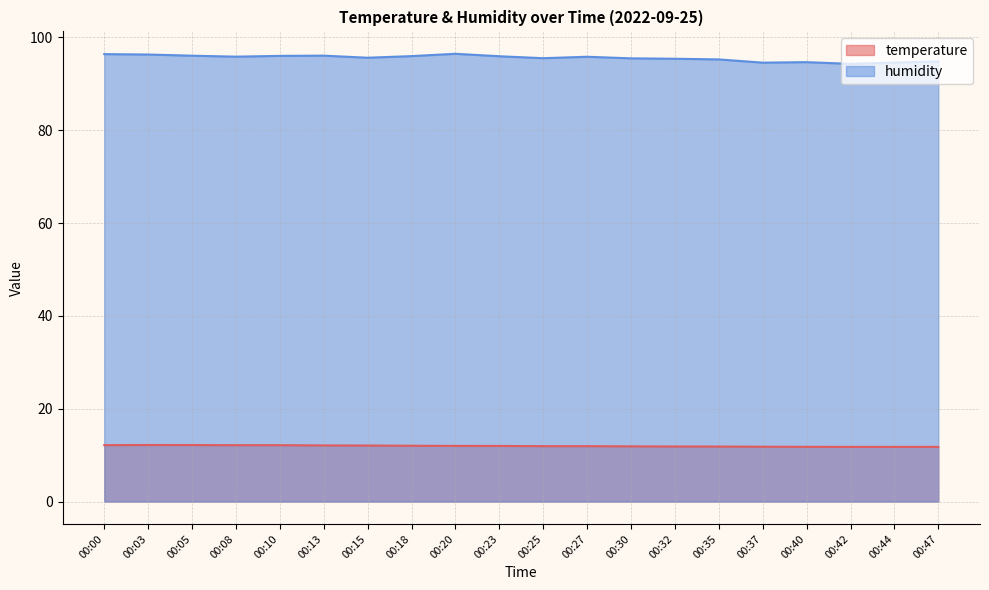

True or false: humidity has more than 2 interior local peaks.

True